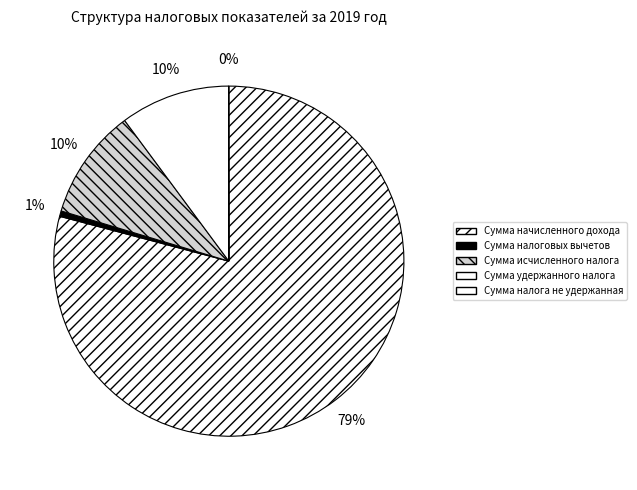

Is it true that Сумма налога не удержанная is 1% of the pie?

False